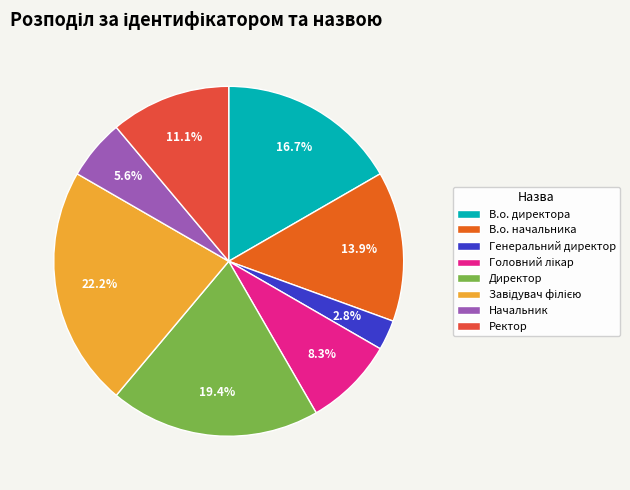

Is there any slice that represents more than half of the pie?

No